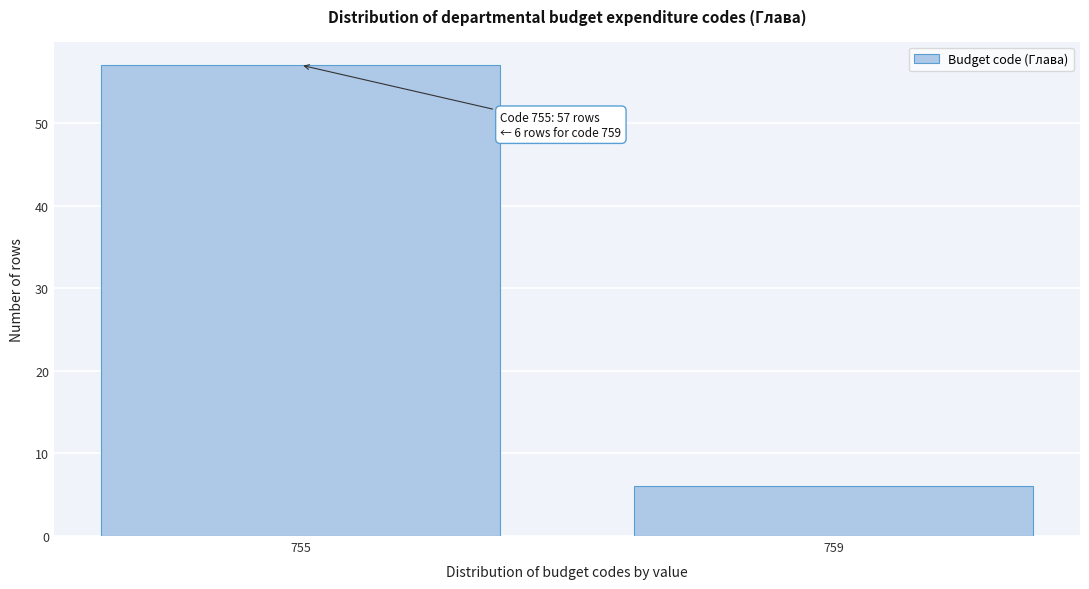

Reading left to right, transcribe all the data shown in this chart.

755=57	759=6